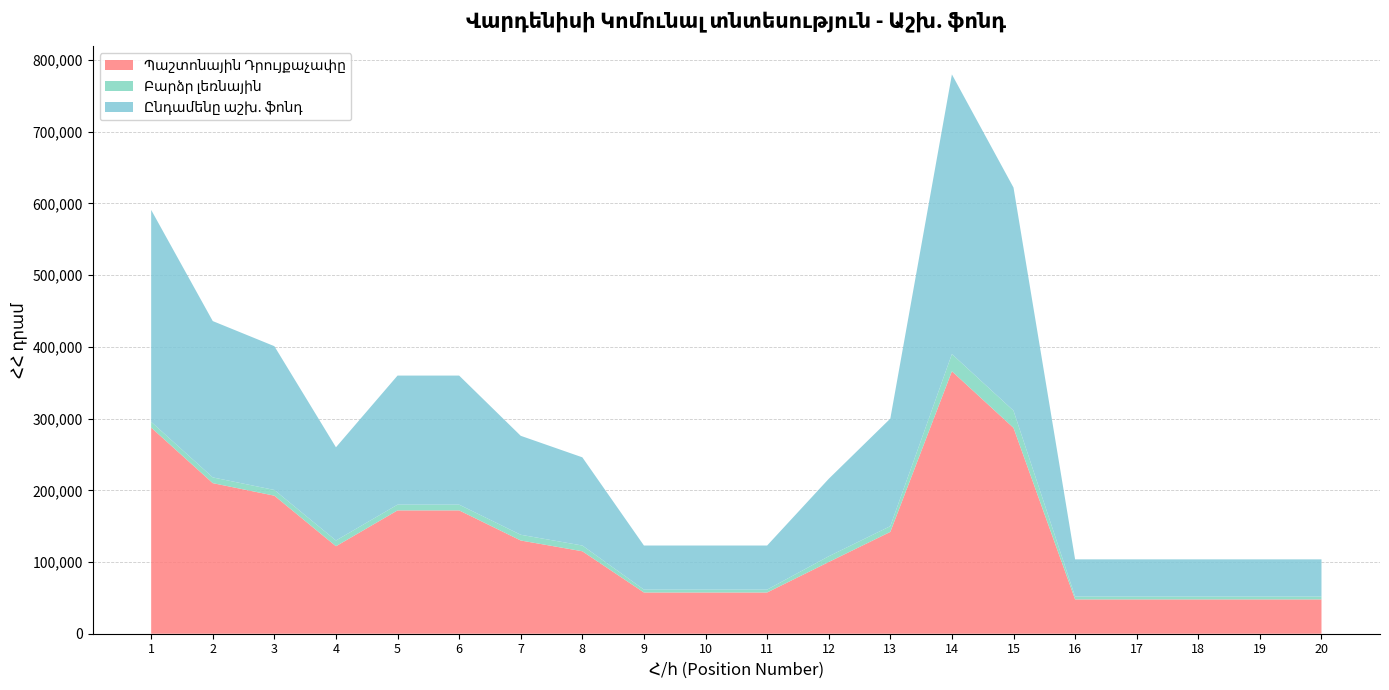

Reading right to left, what are all the values shown in this chart?

Պաշտոնային Դրույքաչափը: 20=47850	19=47850	18=47850	17=47850	16=47850	15=287100	14=366000	13=142000	12=100000	11=57500	10=57500	9=57500	8=115000	7=130000	6=172000	5=172000	4=122000	3=192500	2=210000	1=287500
Բարձր լեռնային: 20=4000	19=4000	18=4000	17=4000	16=4000	15=24000	14=24000	13=8000	12=8000	11=4000	10=4000	9=4000	8=8000	7=8000	6=8000	5=8000	4=8000	3=8000	2=8000	1=8000
Ընդամենը աշխ. ֆոնդ: 20=51850	19=51850	18=51850	17=51850	16=51850	15=311100	14=390000	13=150000	12=108000	11=61500	10=61500	9=61500	8=123000	7=138000	6=180000	5=180000	4=130000	3=200500	2=218000	1=295500